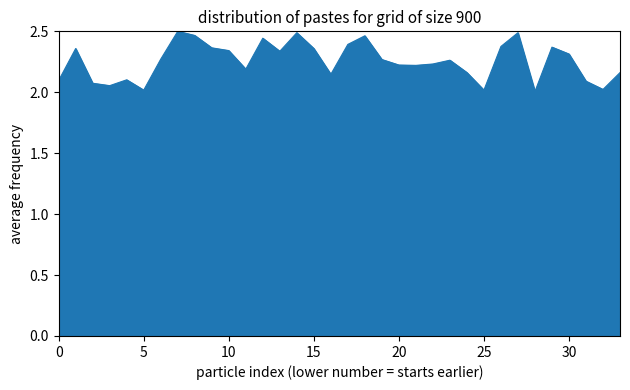

What is the minimum value shown in the chart?

2.0